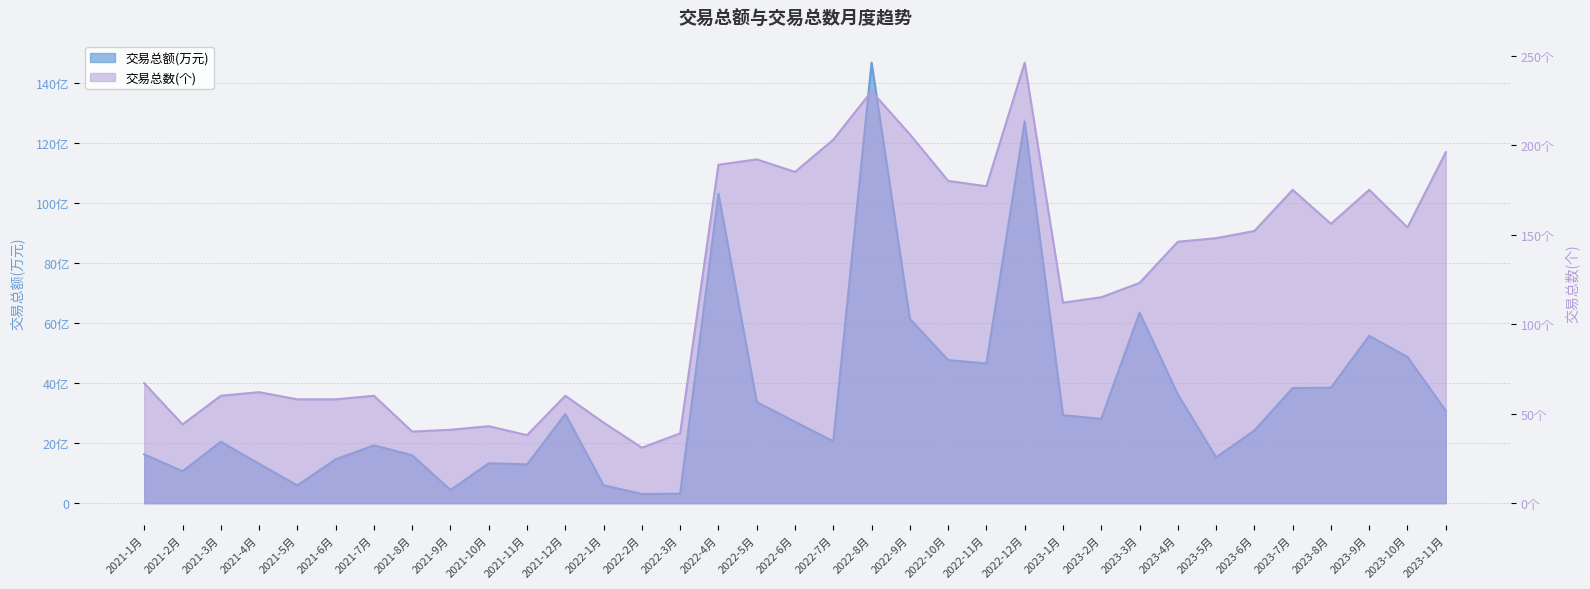

The 交易总额(万元) series shows 242211.2 at 2023-6月. True or false?

True